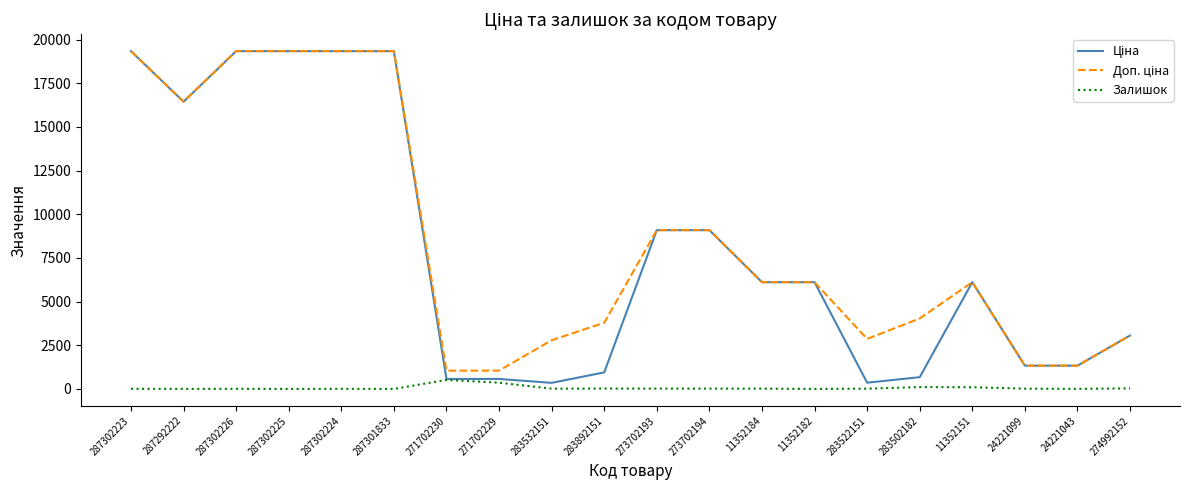

What is the maximum value for Залишок?

516.0